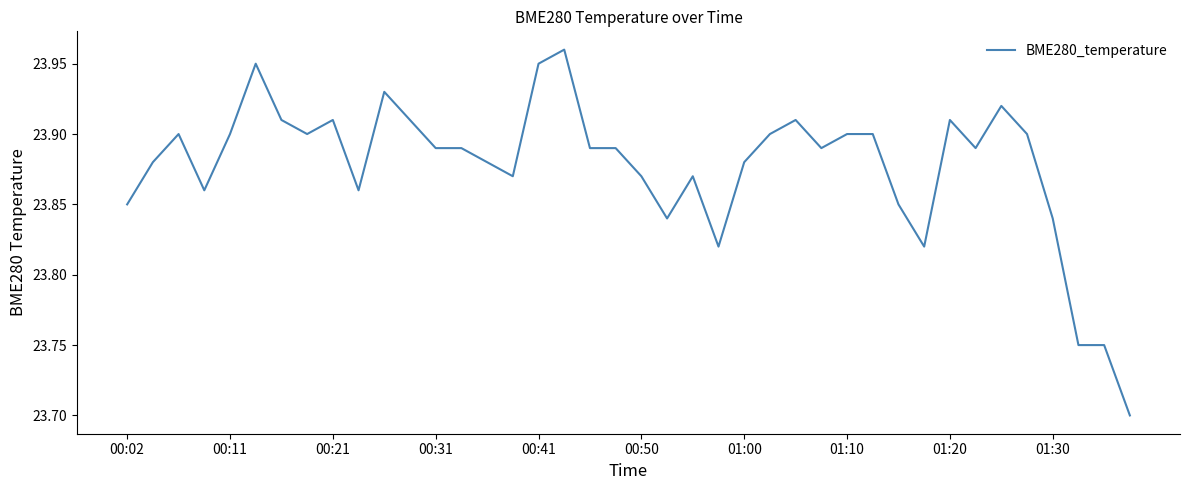

What is the difference between the maximum and minimum values?

0.3